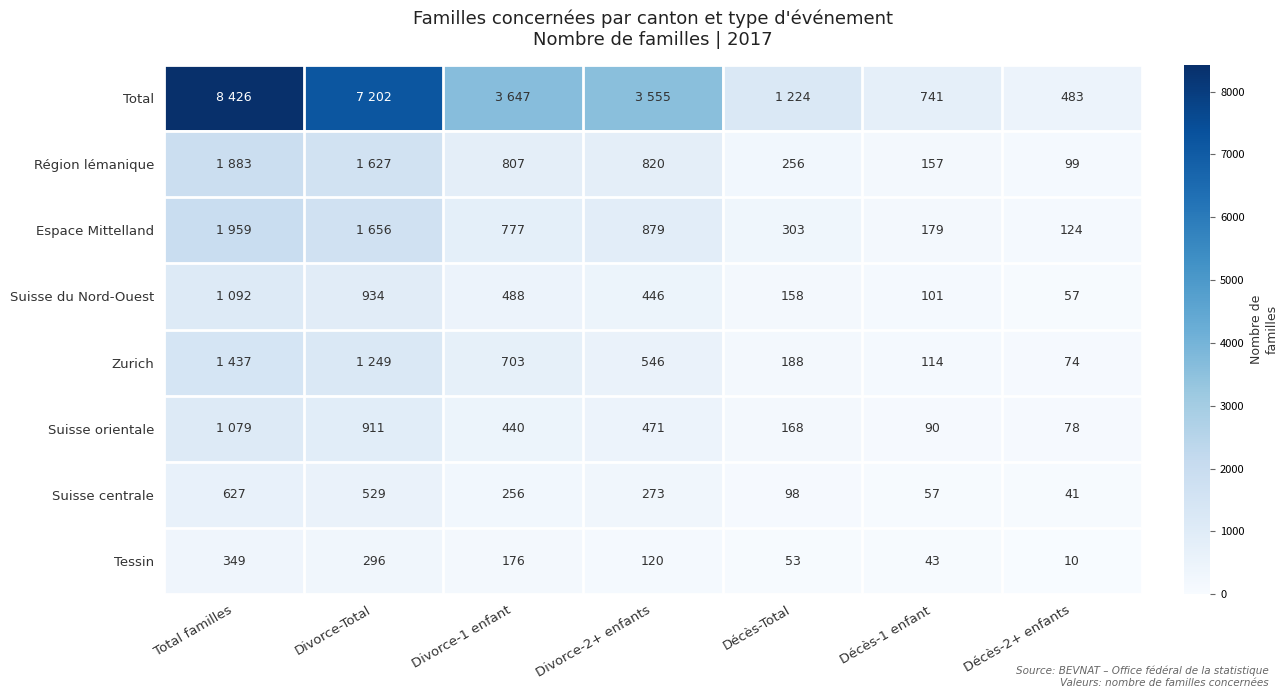

Between Décès-1 enfant and Divorce-Total, which is larger?

Divorce-Total